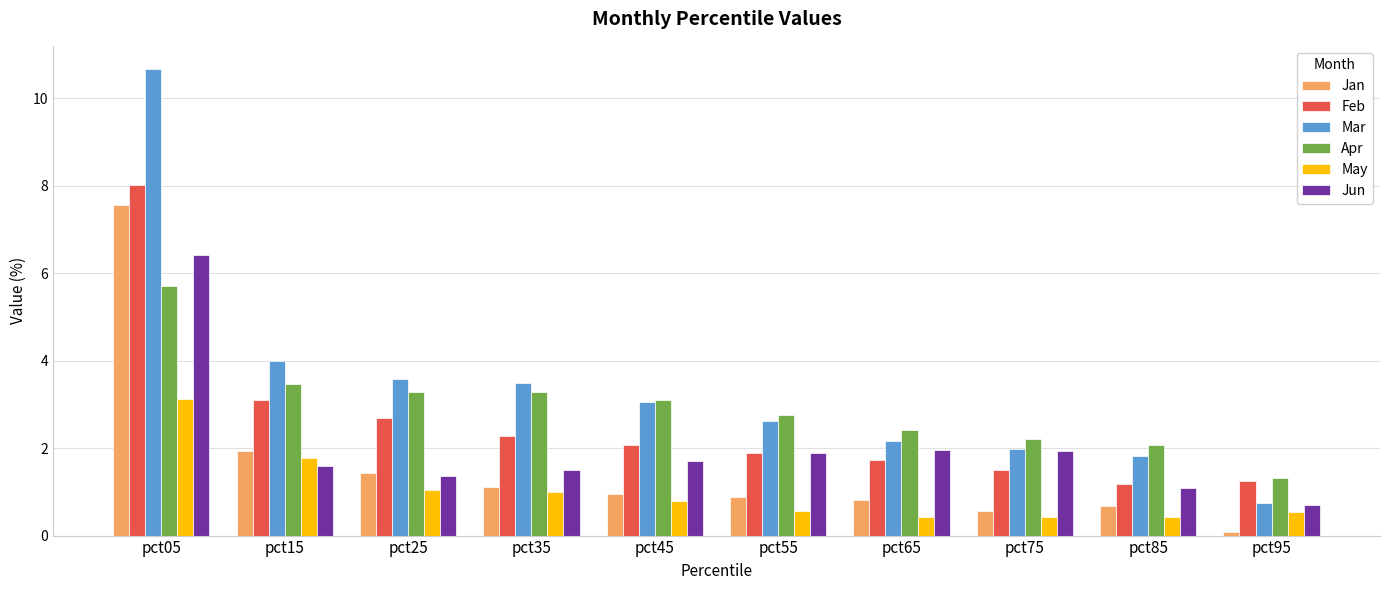

What is the total value across all series at pct85?

7.2